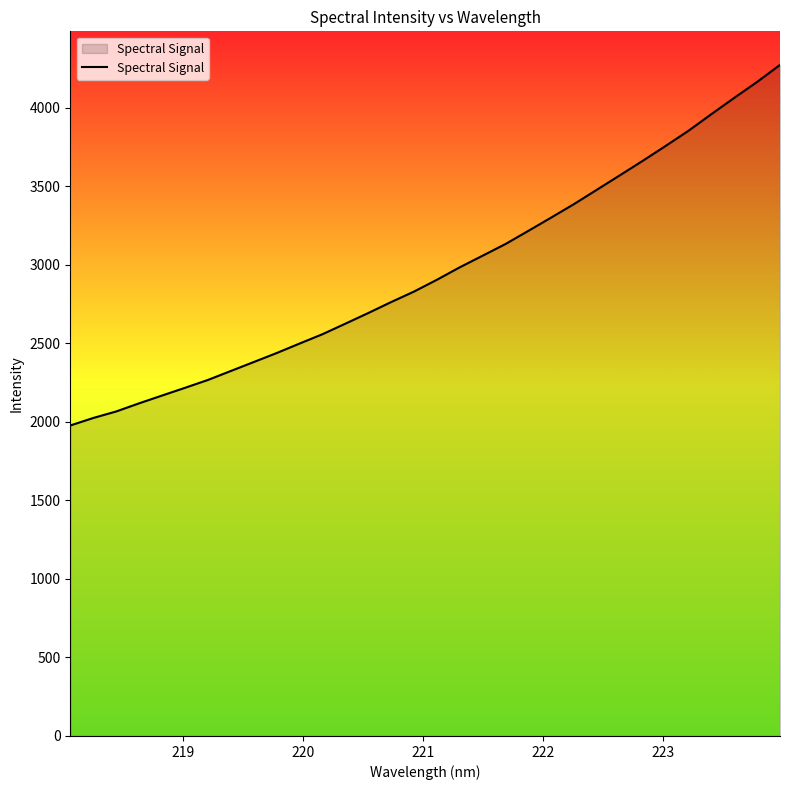

What is the difference between the maximum and minimum values?

2296.5